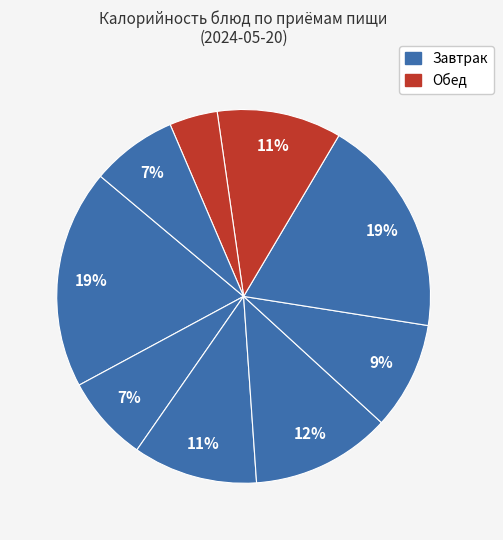

Count the number of slices in the pie.

9